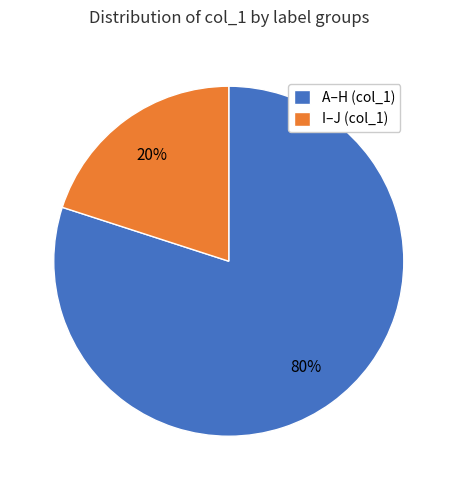

Do I–J (col_1) and A–H (col_1) together represent more than half of the pie?

Yes